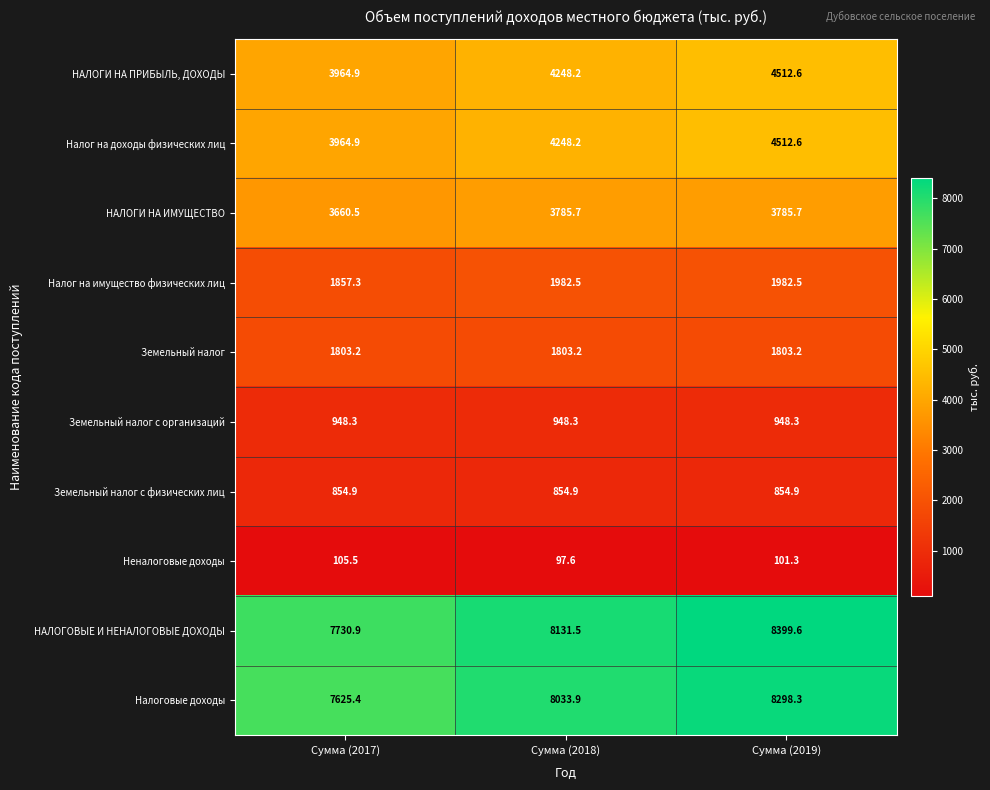

Which series has the widest spread of values?

Налоговые доходы